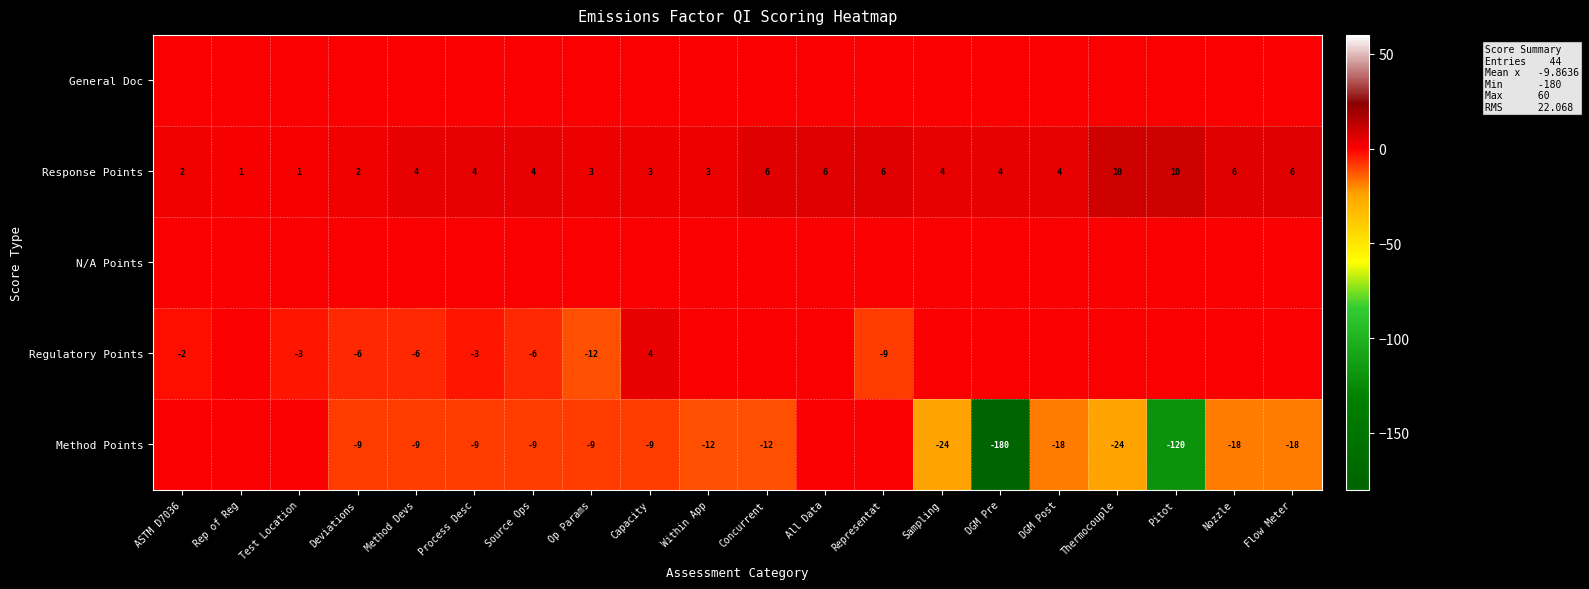

What is the maximum value for Response Points?

10